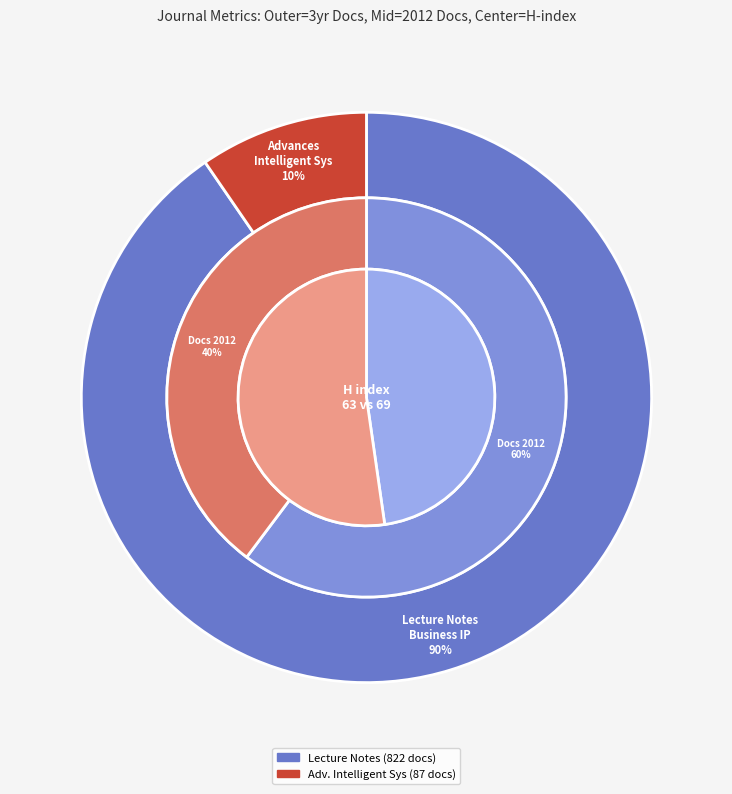

Is it true that Lecture Notes in Business Information Processing is 33% of the pie?

False